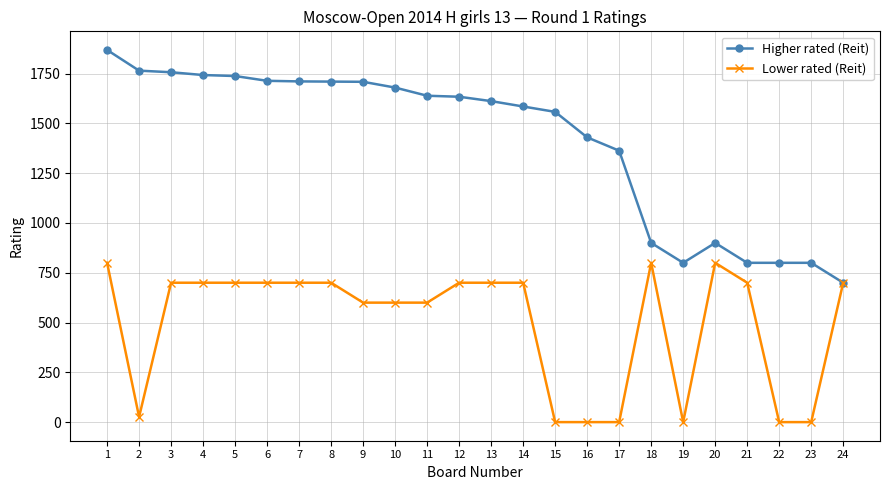

How many lines are shown in the chart?

2